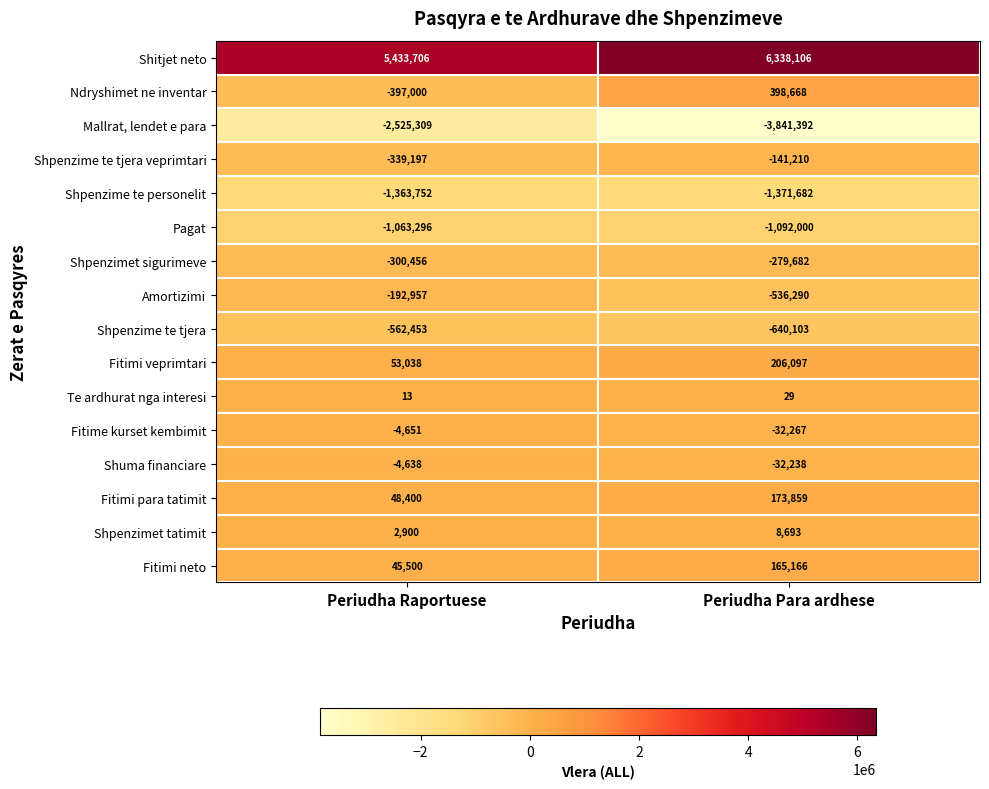

What is the total value across all series at Periudha Para ardhese?

-676246